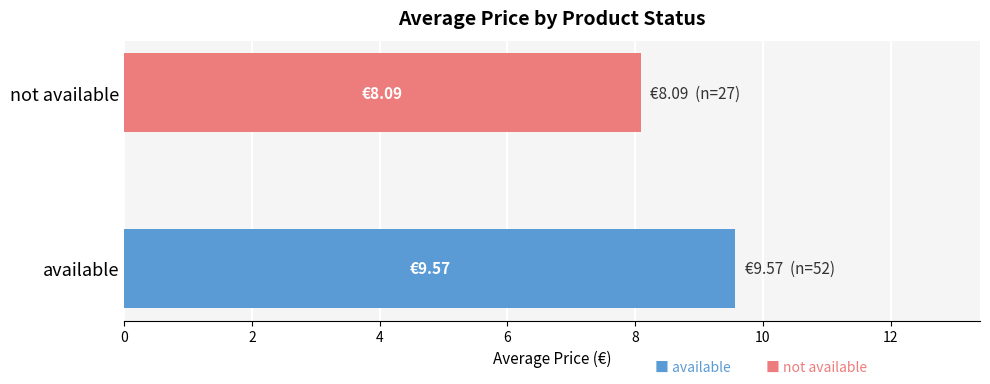

What is the sum of all values?

17.7